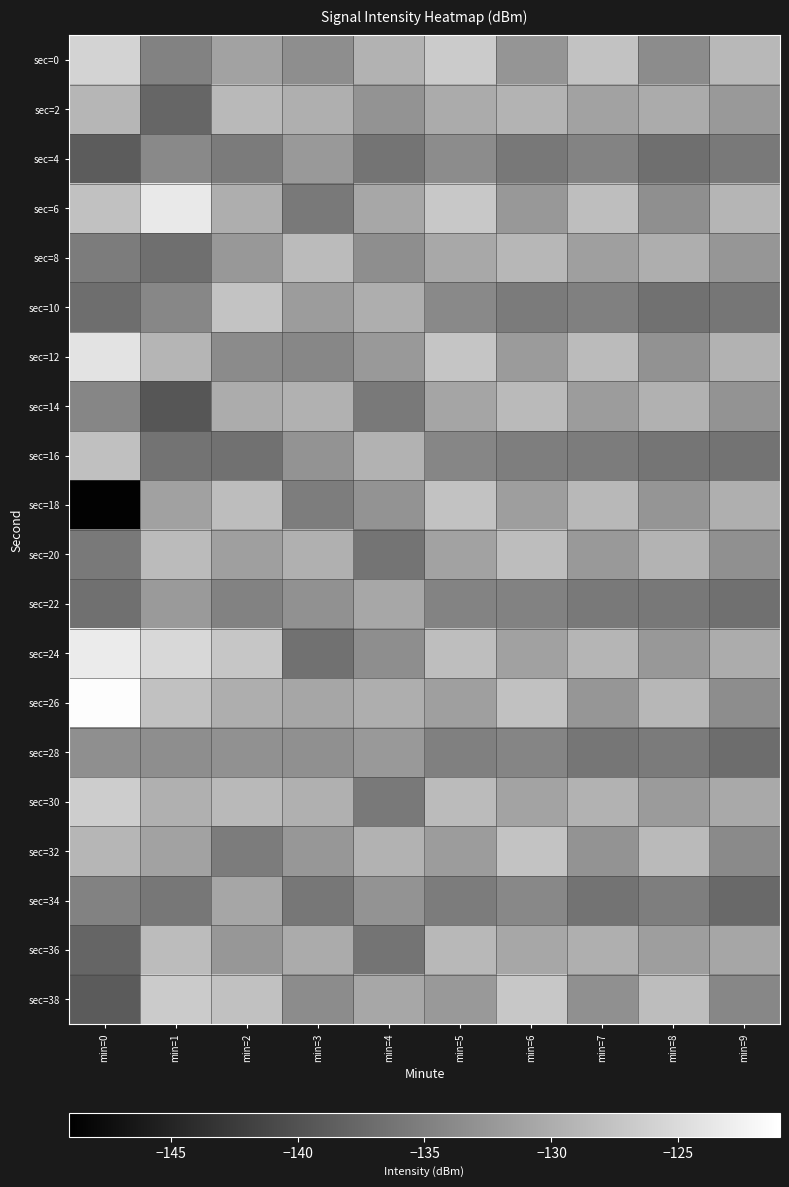

What is the total value across all series at min=6?

-2629.0